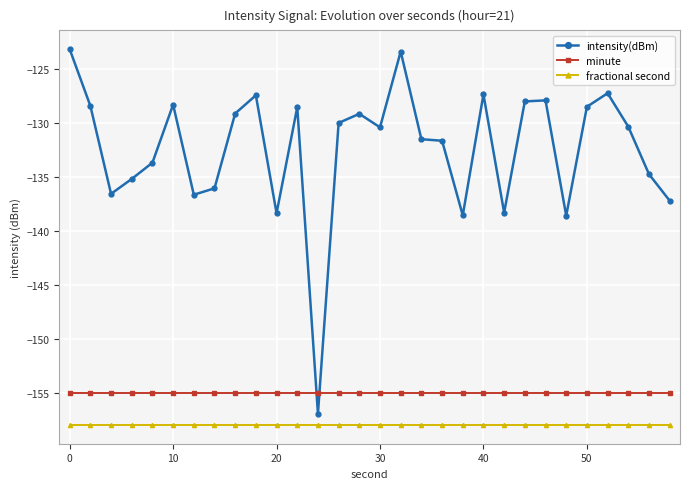

What is the greatest value displayed?

-123.1